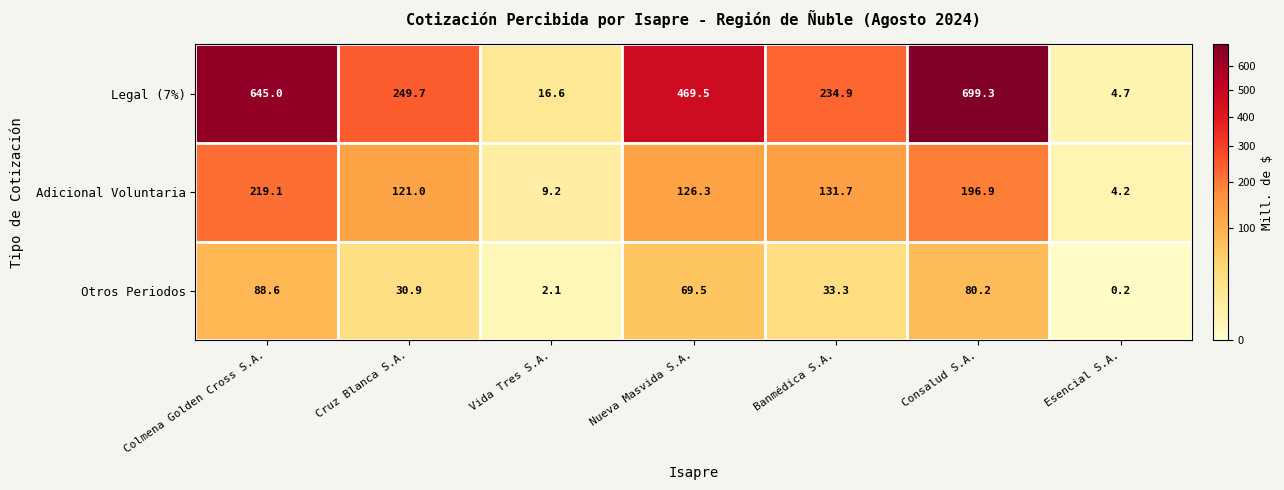

At how many categories does at least one series exceed 219?

5